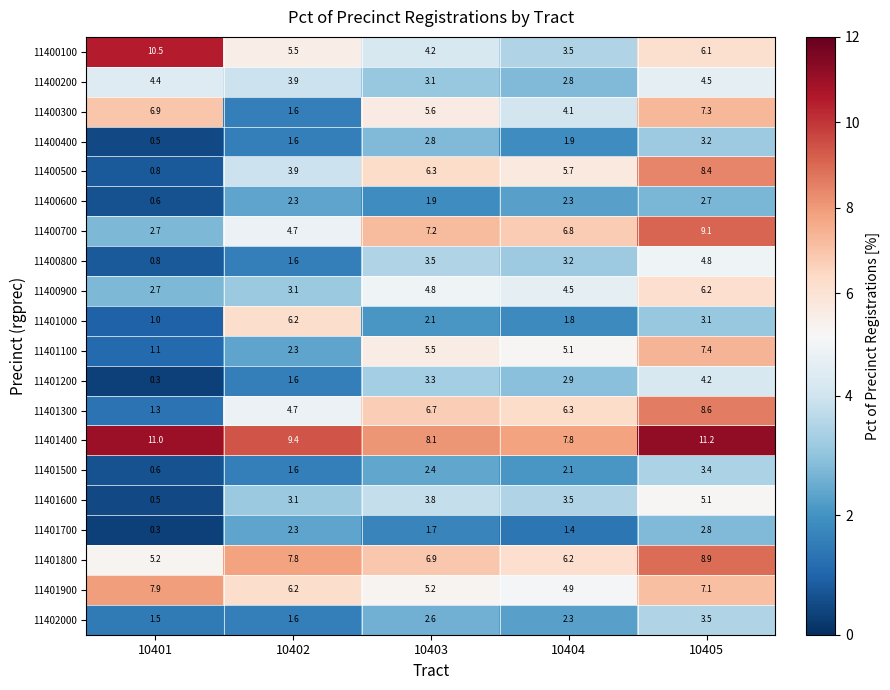

How many categories are shown in the chart?

5